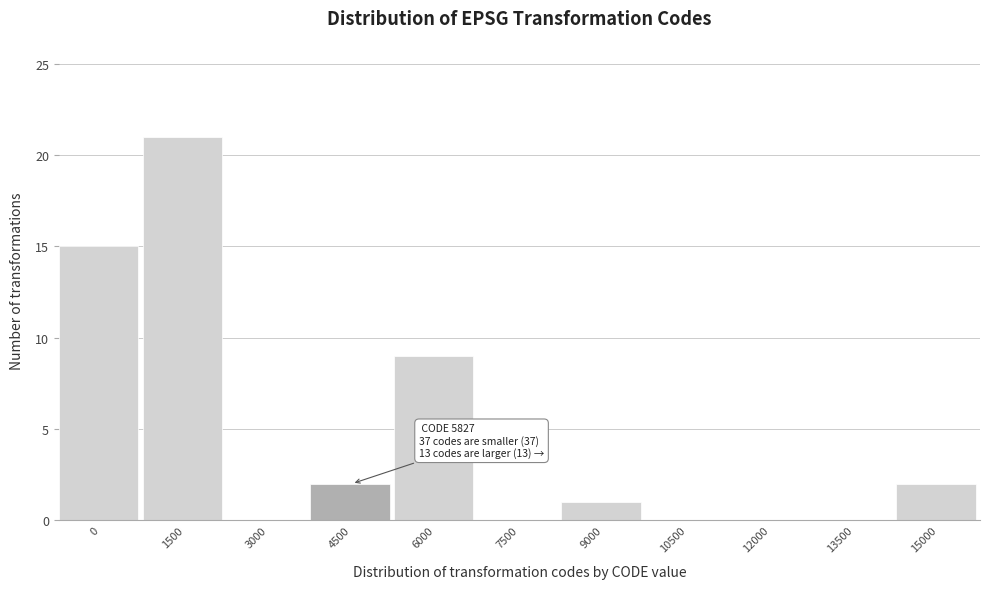

Reading left to right, extract all data points from this chart.

0=15	1500=21	3000=0	4500=2	6000=9	7500=0	9000=1	10500=0	12000=0	13500=0	15000=2